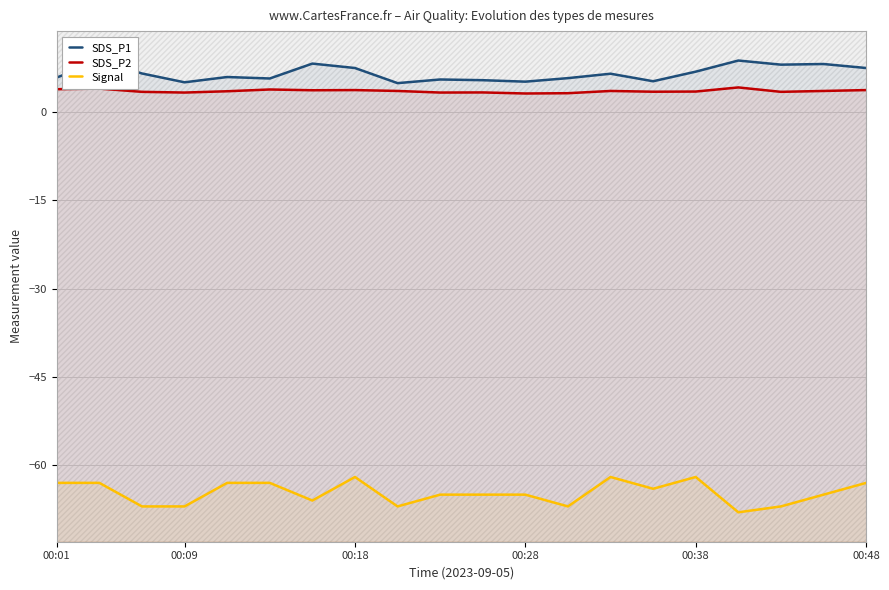

Reading left to right, extract all data points from this chart.

SDS_P1: 5.9	8.7	6.6	5.1	6.0	5.7	8.2	7.5	4.9	5.5	5.4	5.2	5.8	6.5	5.2	6.9	8.8	8.1	8.2	7.5
SDS_P2: 3.9	4.0	3.5	3.3	3.5	3.9	3.7	3.8	3.6	3.3	3.4	3.2	3.2	3.6	3.5	3.5	4.2	3.5	3.6	3.8
Signal: -63.0	-63.0	-67.0	-67.0	-63.0	-63.0	-66.0	-62.0	-67.0	-65.0	-65.0	-65.0	-67.0	-62.0	-64.0	-62.0	-68.0	-67.0	-65.0	-63.0